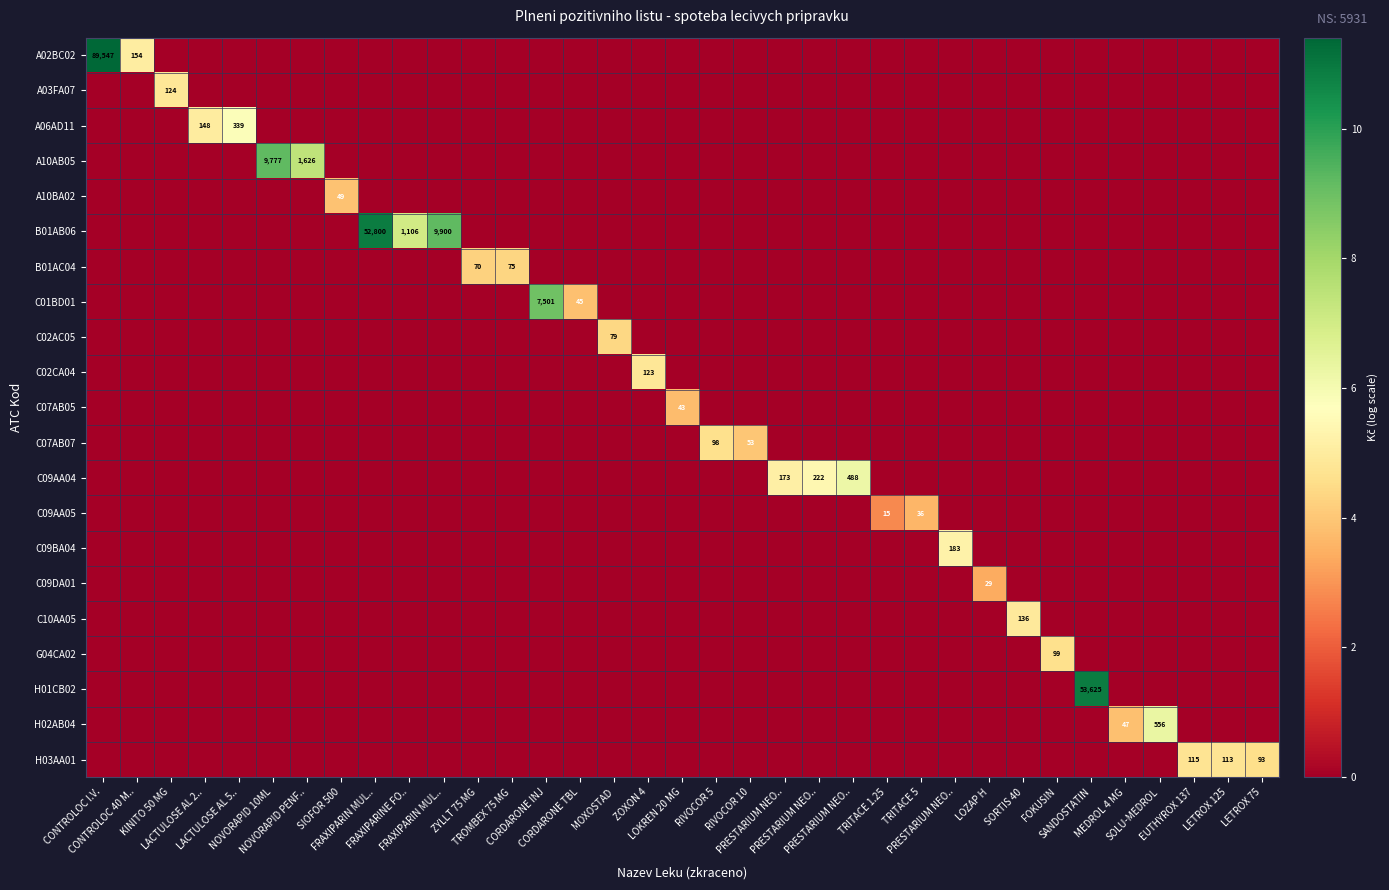

The value of H01CB02 at RIVOCOR 5 is -7.1. True or false?

False